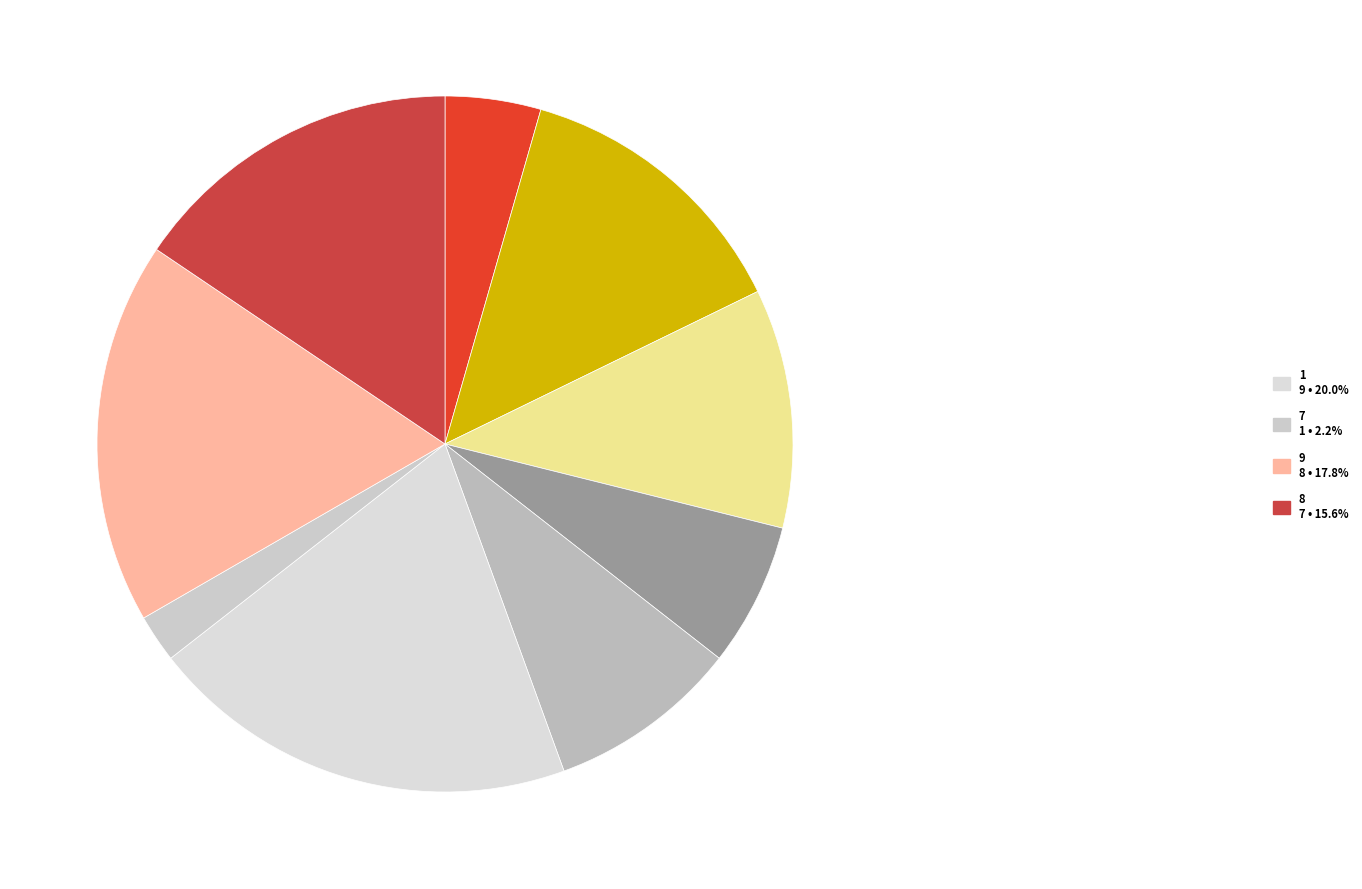

How many slices are in this pie chart?

9